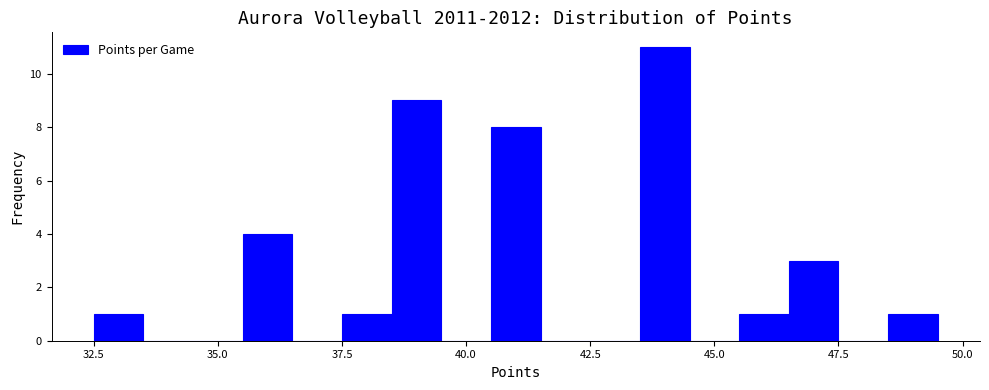

Read against the x-axis, roughly where is the centre of the tallest bar?

44.0